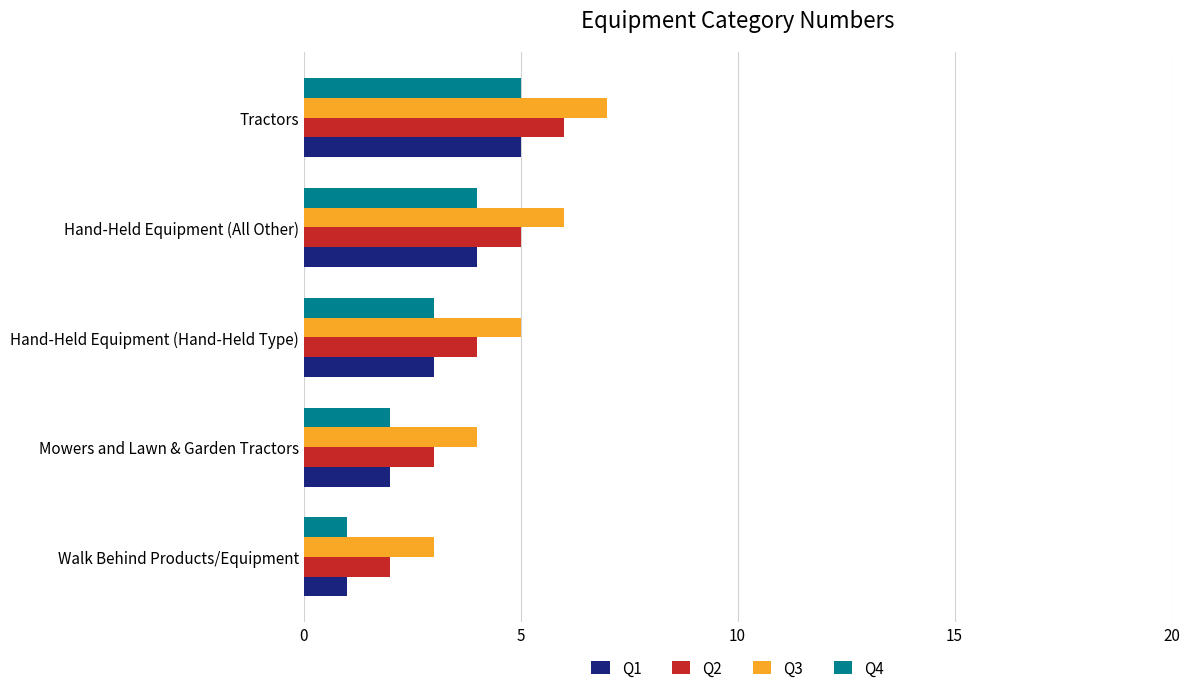

What is the sum of all Q4 values?

15